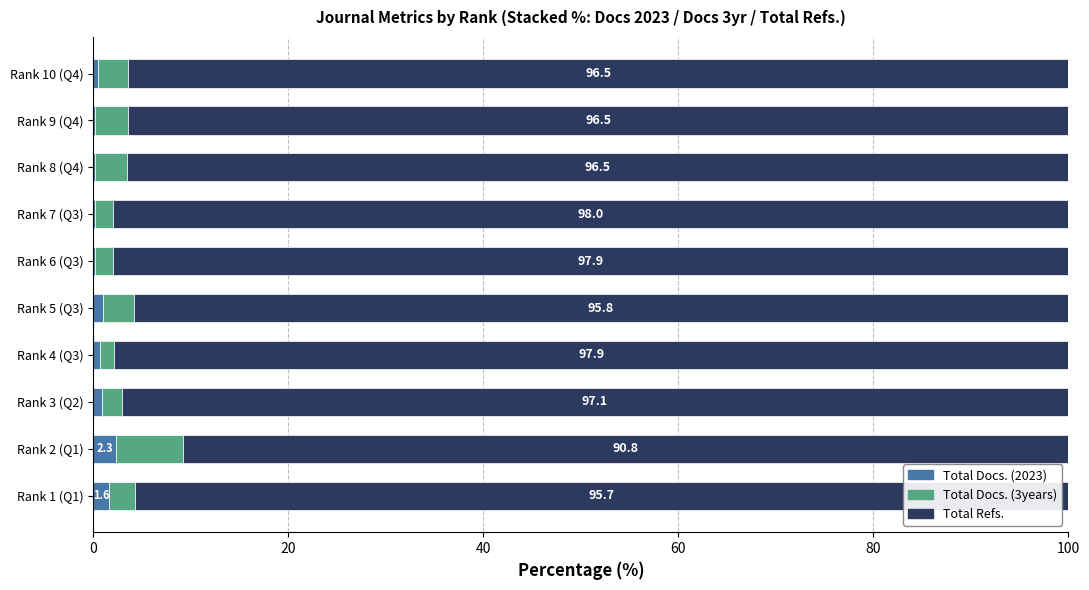

What is the sum of all Total Docs. (2023) values?

7.5